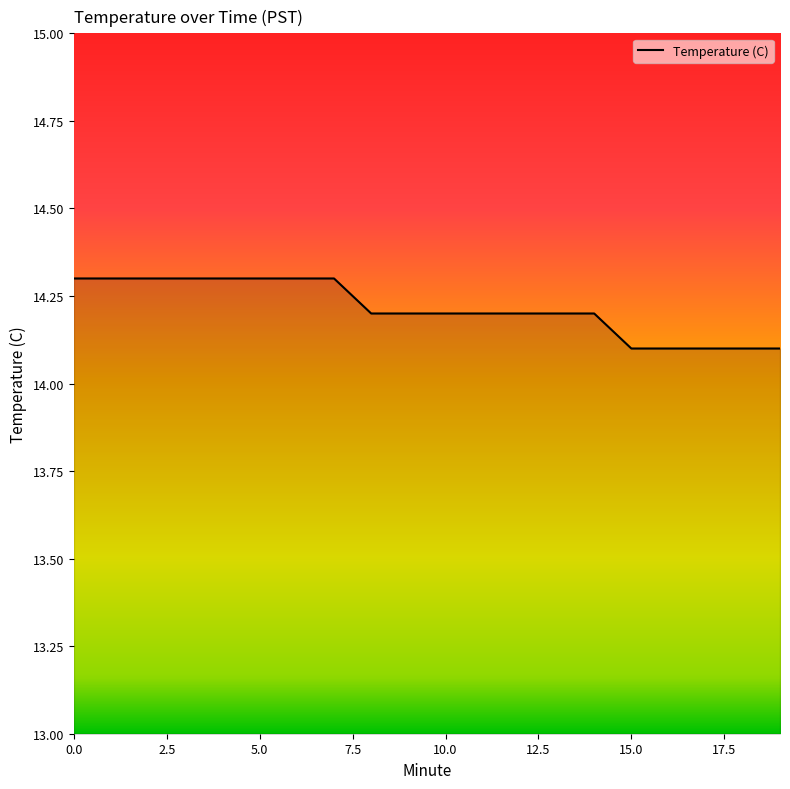

What is the difference between the maximum and minimum values?

0.2